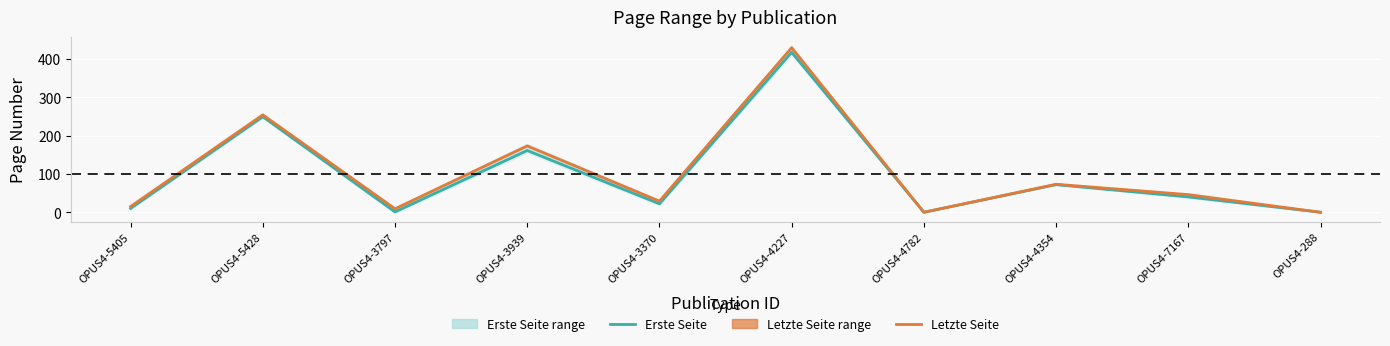

True or false: Erste Seite (center) and Letzte Seite (center) cross at least once.

False